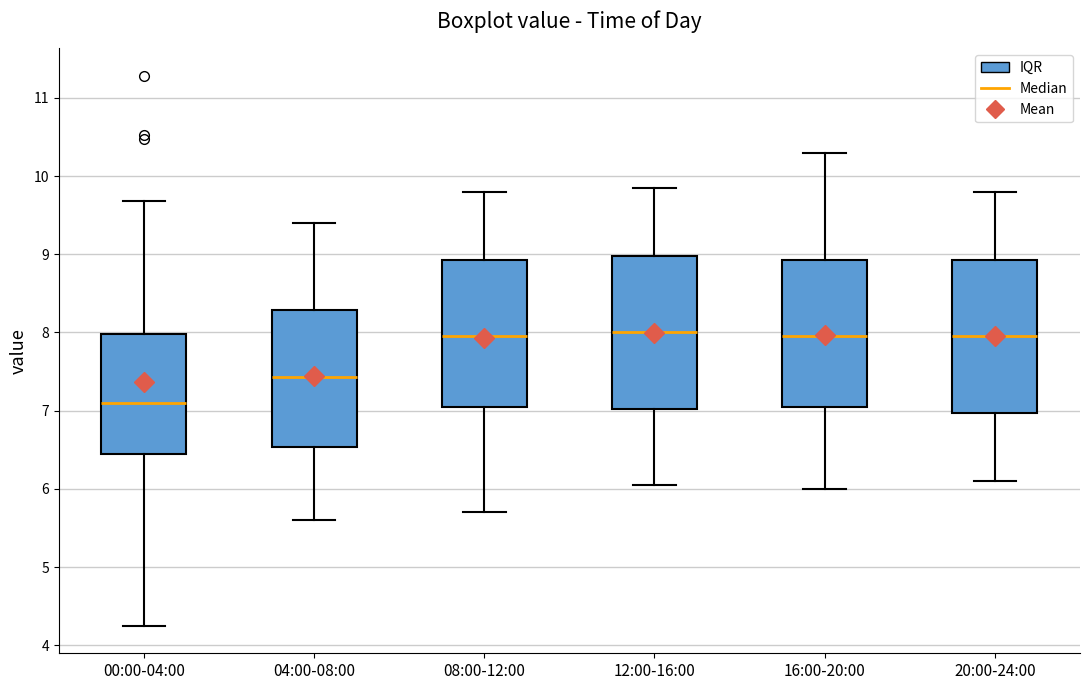

Reading left to right, transcribe this box plot: for each box, give where its median line is, the range the box spans, and where its two whiskers end, as read against the y-axis. The values are not printed on the chart, so give them approximately, as read against the axis.

00:00-04:00: median 7.1, box 6.5 to 8.0, whiskers 4.3 to 9.7
04:00-08:00: median 7.4, box 6.5 to 8.3, whiskers 5.6 to 9.4
08:00-12:00: median 8.0, box 7.1 to 8.9, whiskers 5.7 to 9.8
12:00-16:00: median 8.0, box 7.0 to 9.0, whiskers 6.1 to 9.9
16:00-20:00: median 8.0, box 7.1 to 8.9, whiskers 6.0 to 10.3
20:00-24:00: median 8.0, box 7.0 to 8.9, whiskers 6.1 to 9.8